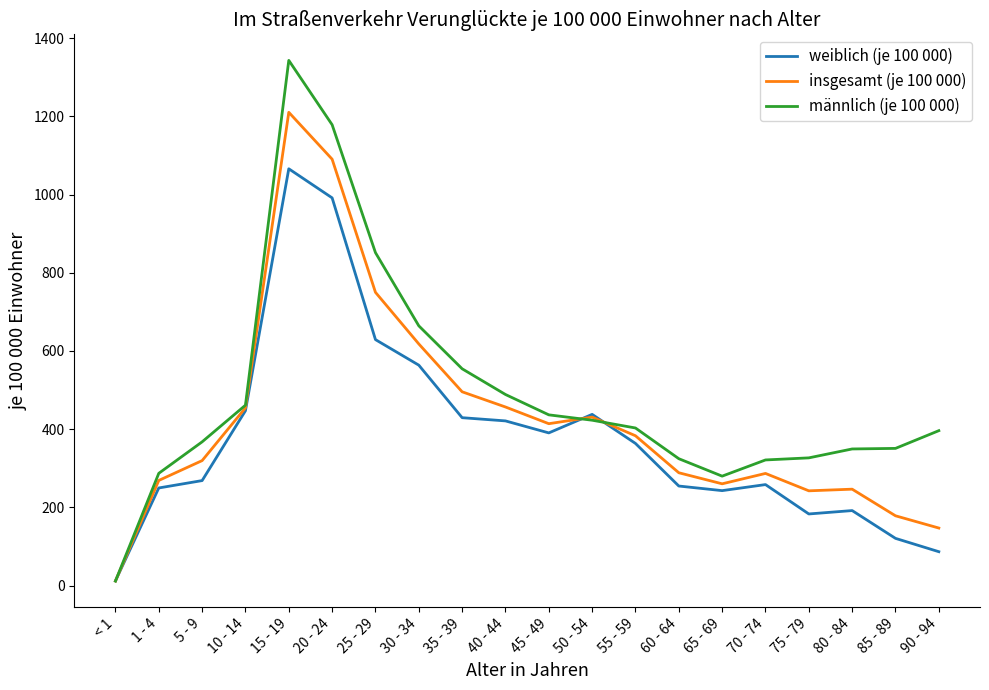

Which category has the lowest value in the insgesamt (je 100 000) series?

< 1